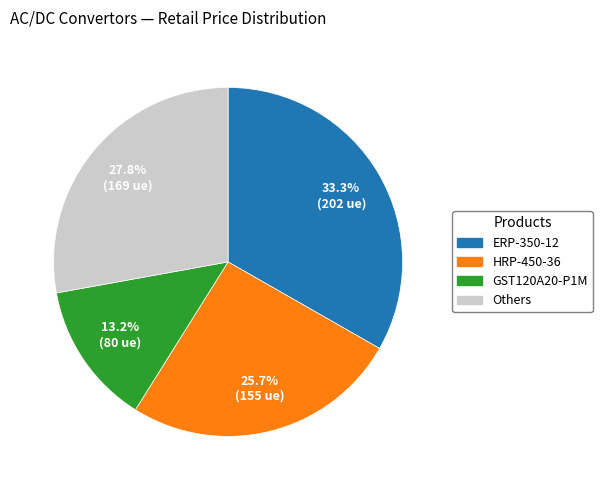

How many segments does this pie chart have?

4